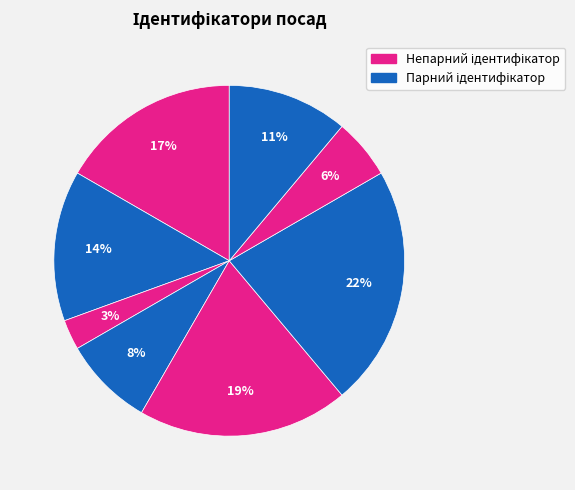

To the nearest percent, what is the average slice percentage?

12%